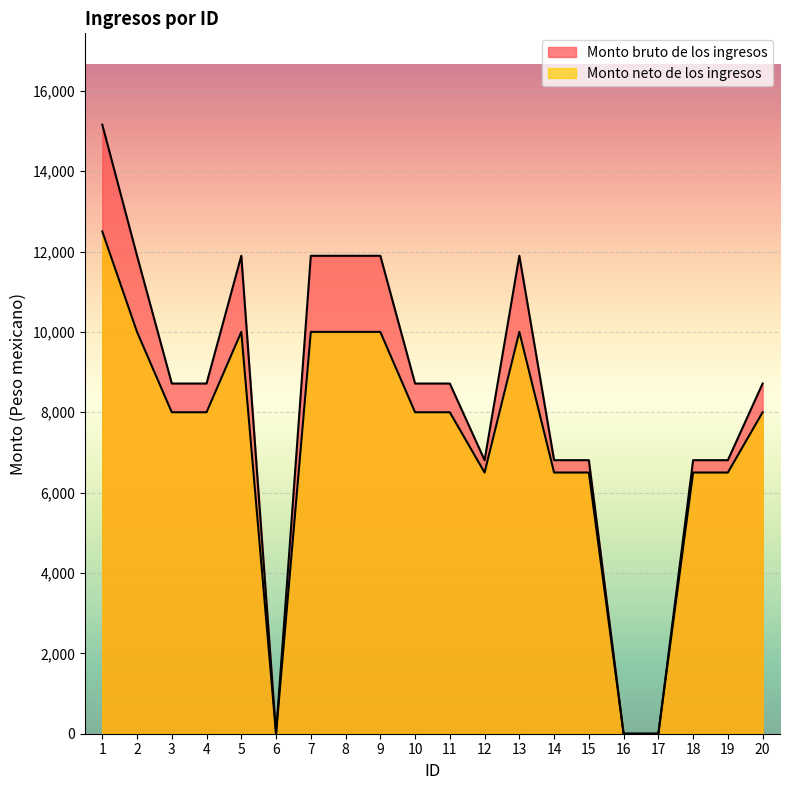

Which has a higher value, 3 or 7?

7